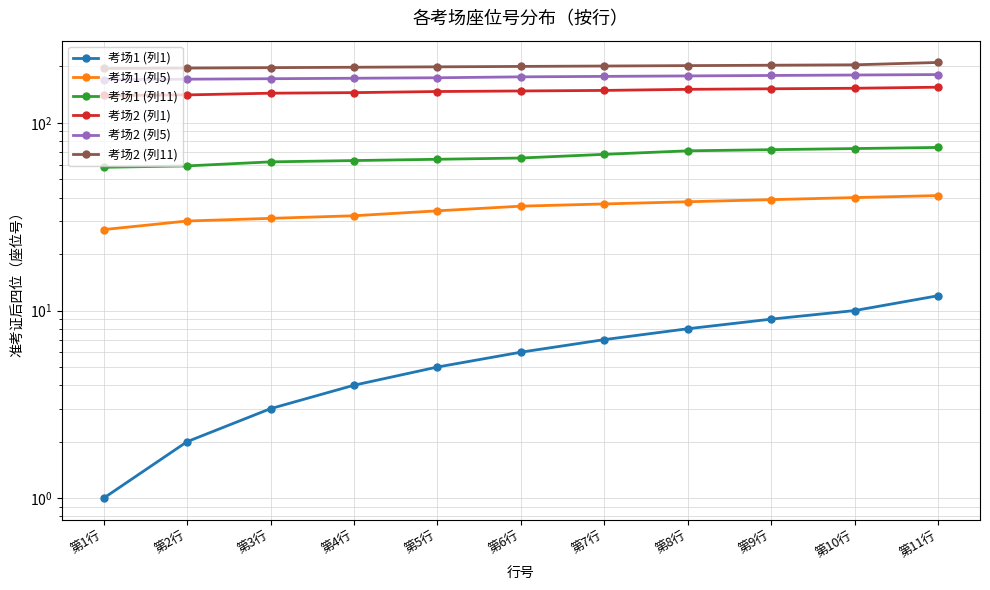

True or false: 考场2 (列11) and 考场2 (列1) cross at least once.

False